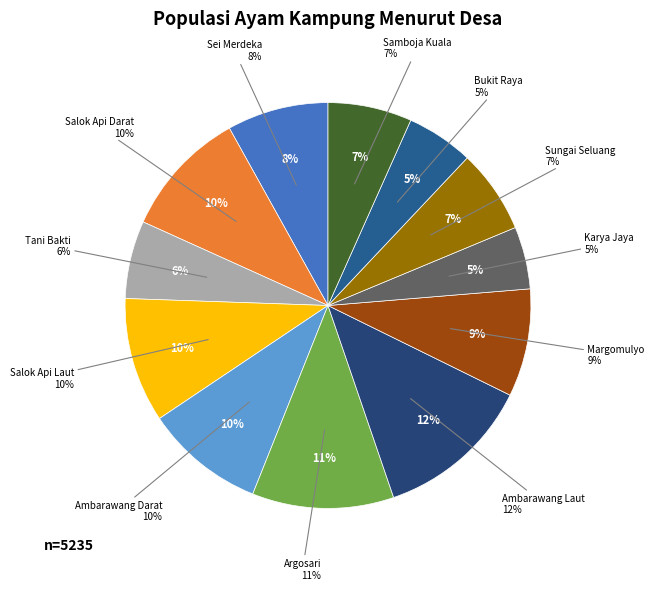

Rank the categories by value from lowest to highest.

Karya Jaya, Bukit Raya, Tani Bakti, Sungai Seluang, Samboja Kuala, Sei Merdeka, Margomulyo, Ambarawang Darat, Salok Api Laut, Salok Api Darat, Argosari, Ambarawang Laut